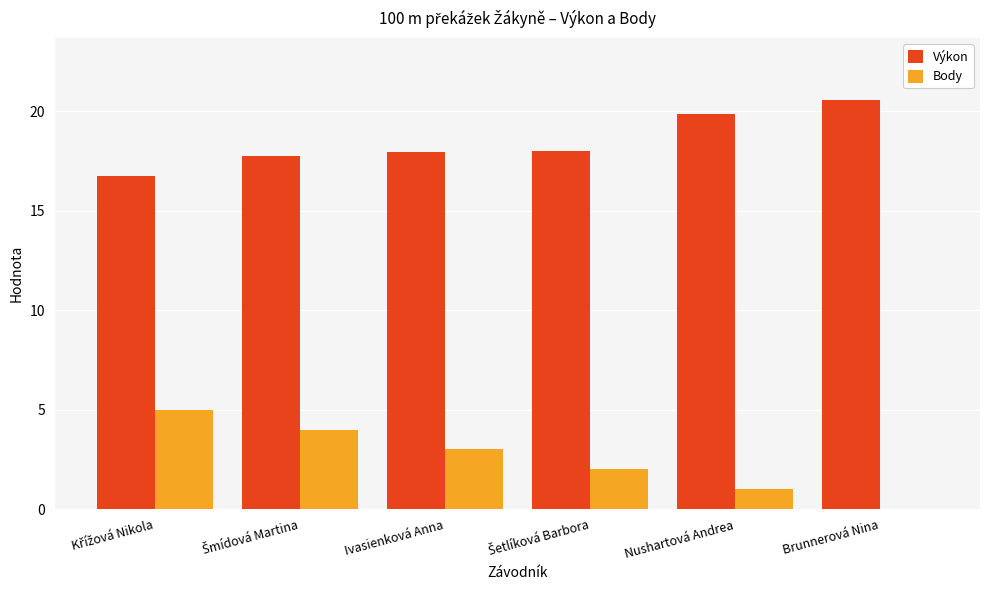

What is the maximum value for Výkon?

20.6